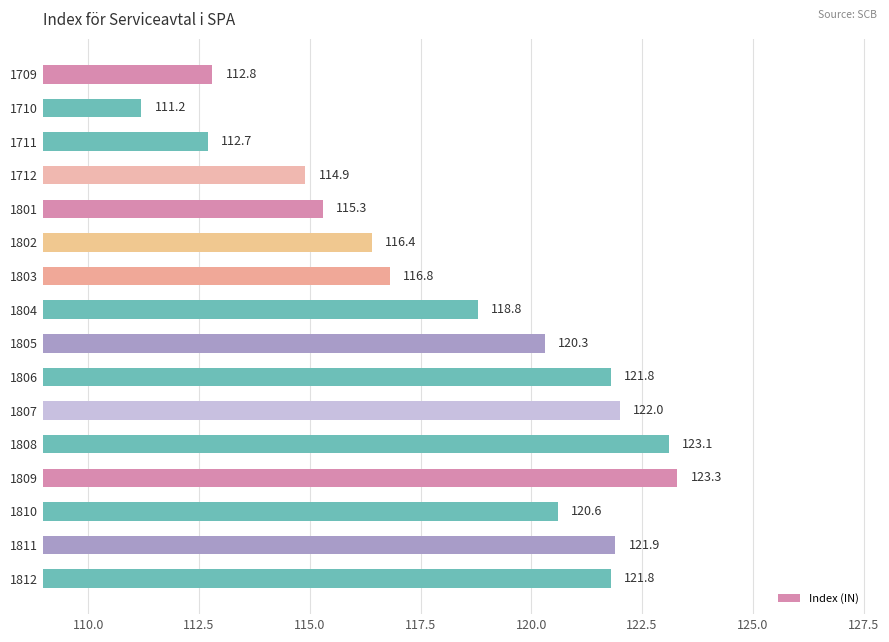

What is the ratio of the value at 1808 to the value at 1812?

1.0